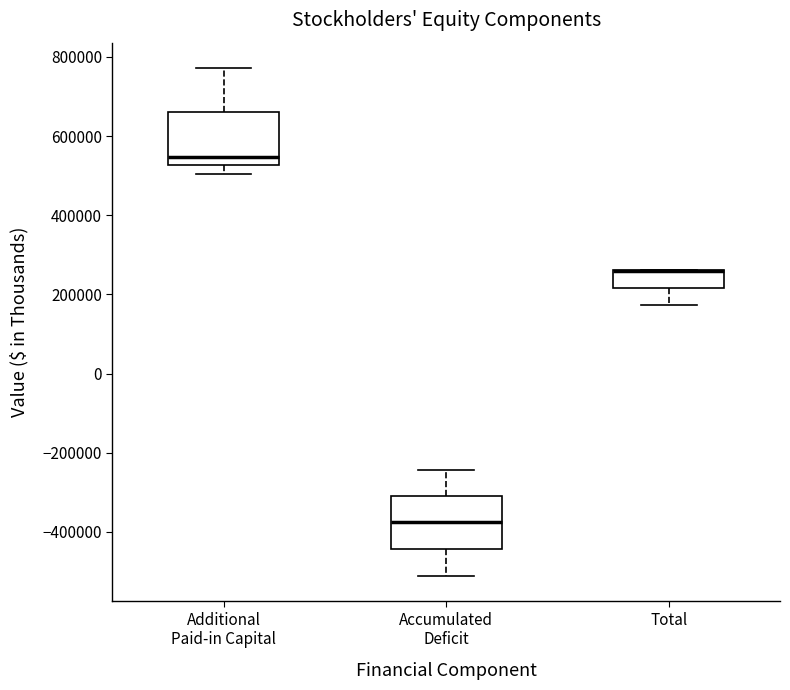

Reading left to right, transcribe this box plot: for each box, give where its median line is, the range the box spans, and where its two whiskers end, as read against the y-axis. The values are not printed on the chart, so give them approximately, as read against the axis.

Additional Paid-in Capital: median 540000, box 520000 to 660000, whiskers 500000 to 780000
Accumulated Deficit: median -380000, box -440000 to -320000, whiskers -520000 to -240000
Total: median 260000 (drawn on the box's upper edge), box 220000 to 260000, whiskers 180000 to 260000